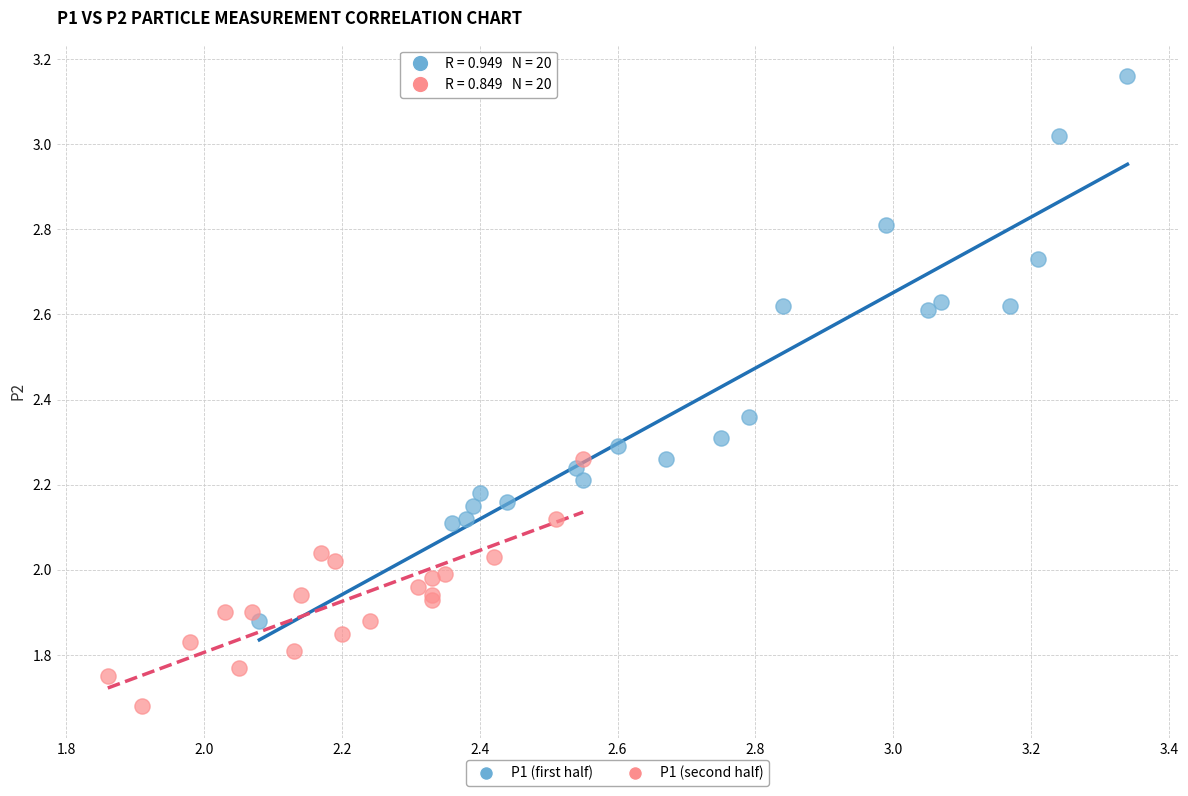

Which series reaches the maximum Y coordinate?

P1 (first half)